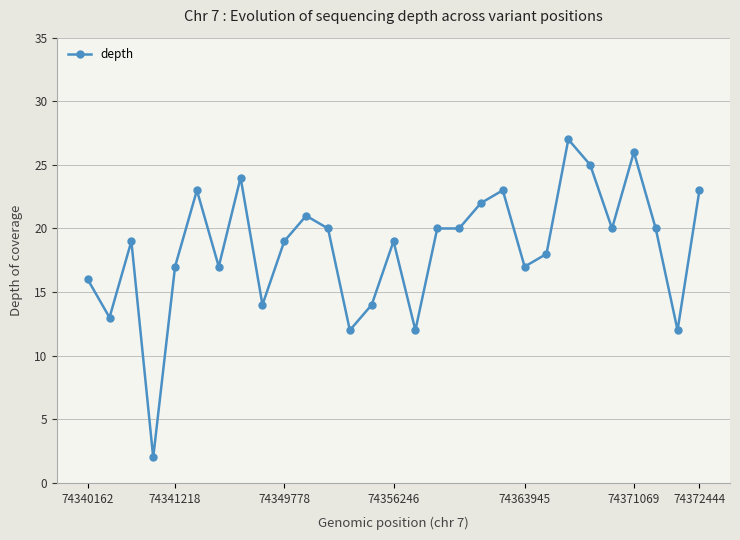

Is this an area chart (filled region under the line)?

No